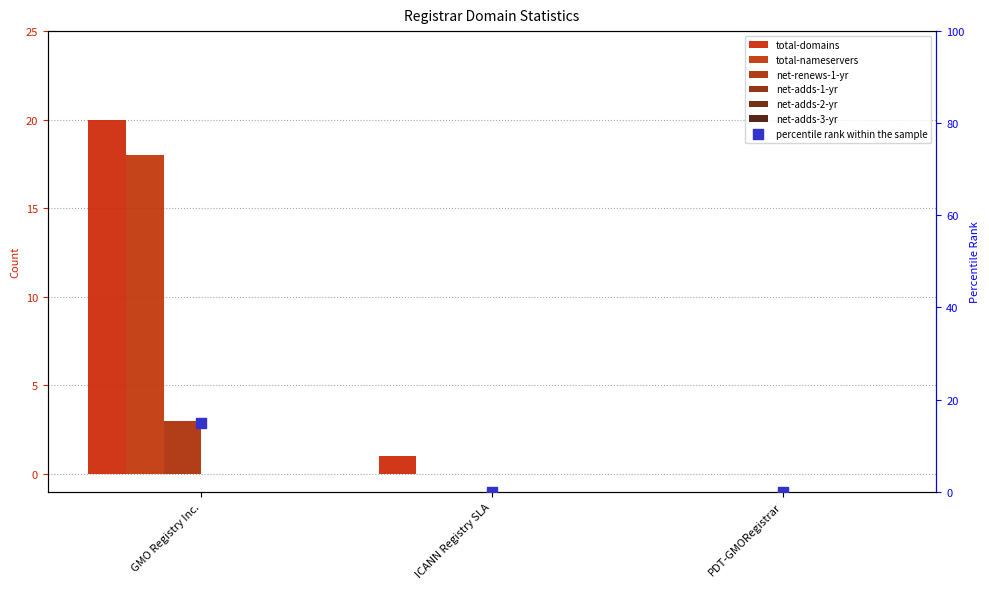

At how many categories does at least one series exceed 8?

1